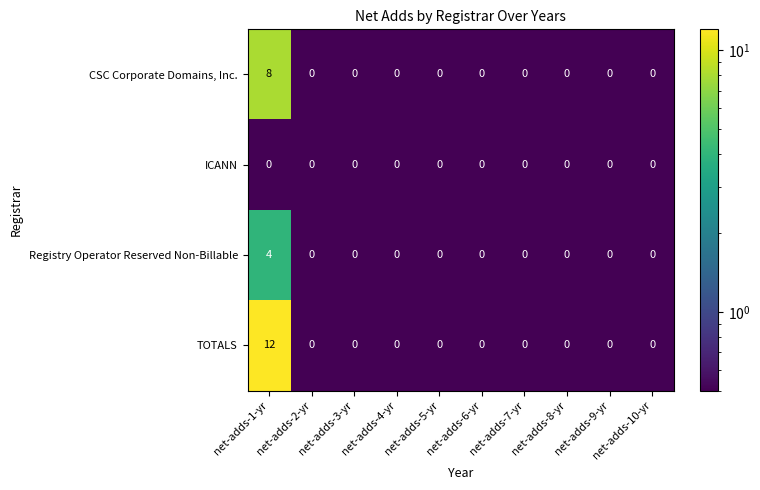

Which series has the widest spread of values?

TOTALS